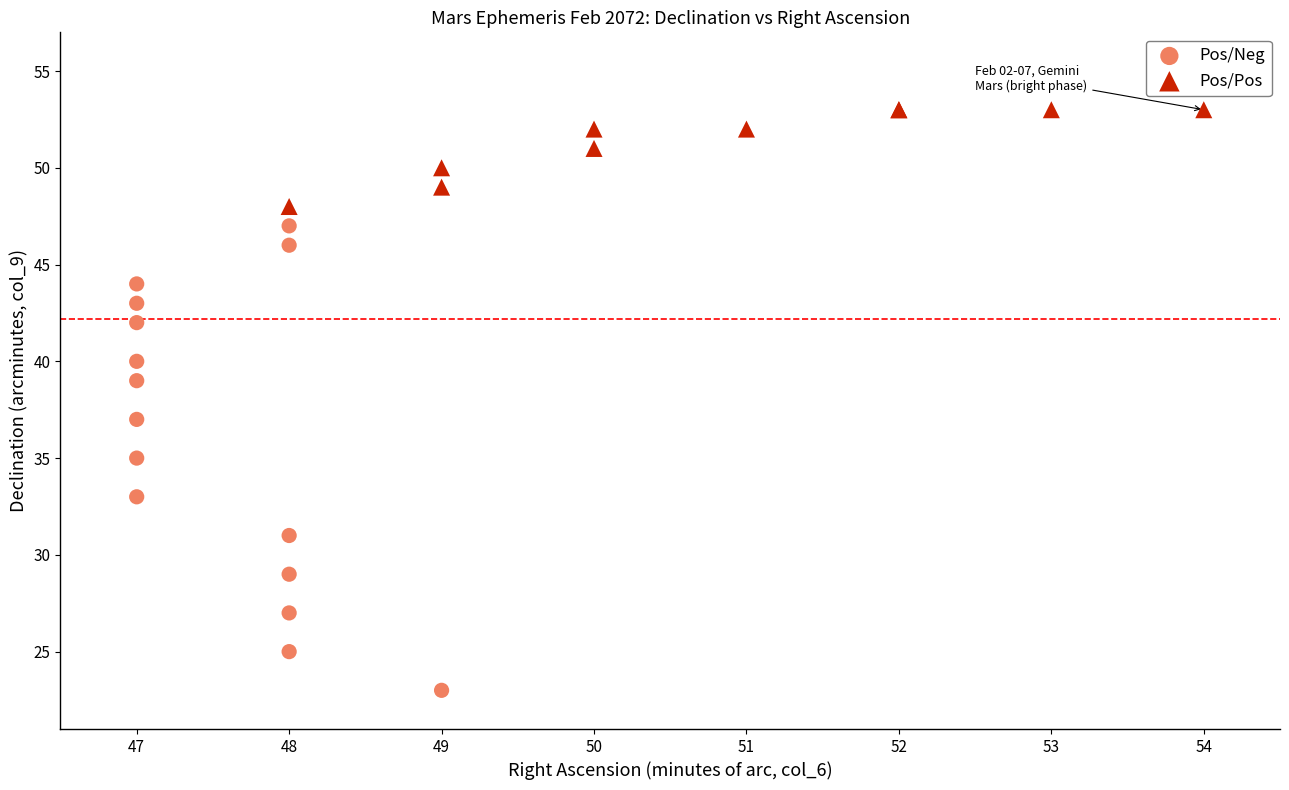

Which series reaches the minimum Y coordinate?

Pos/Neg